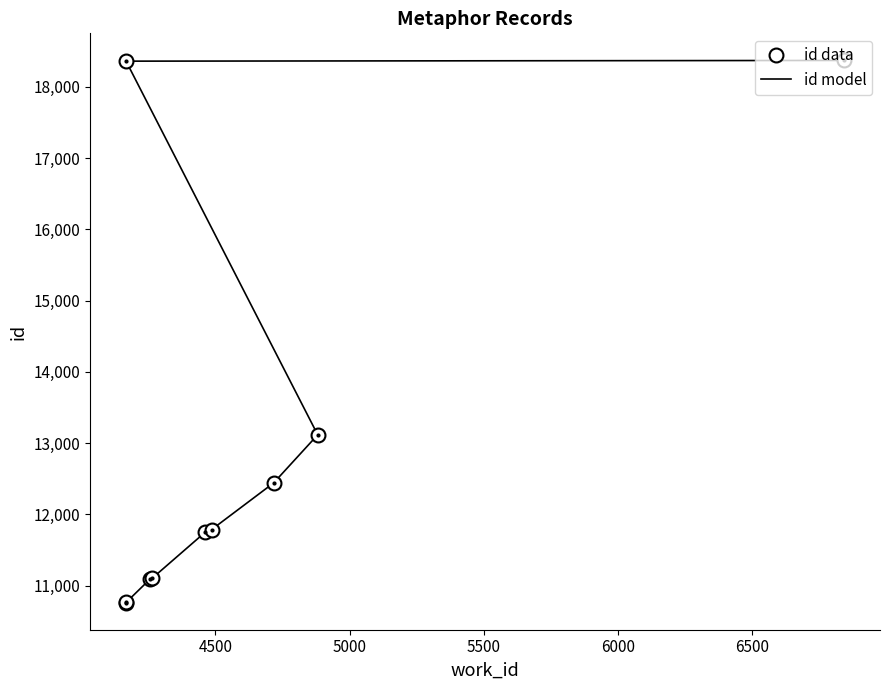

How many categories are shown in the chart?

10